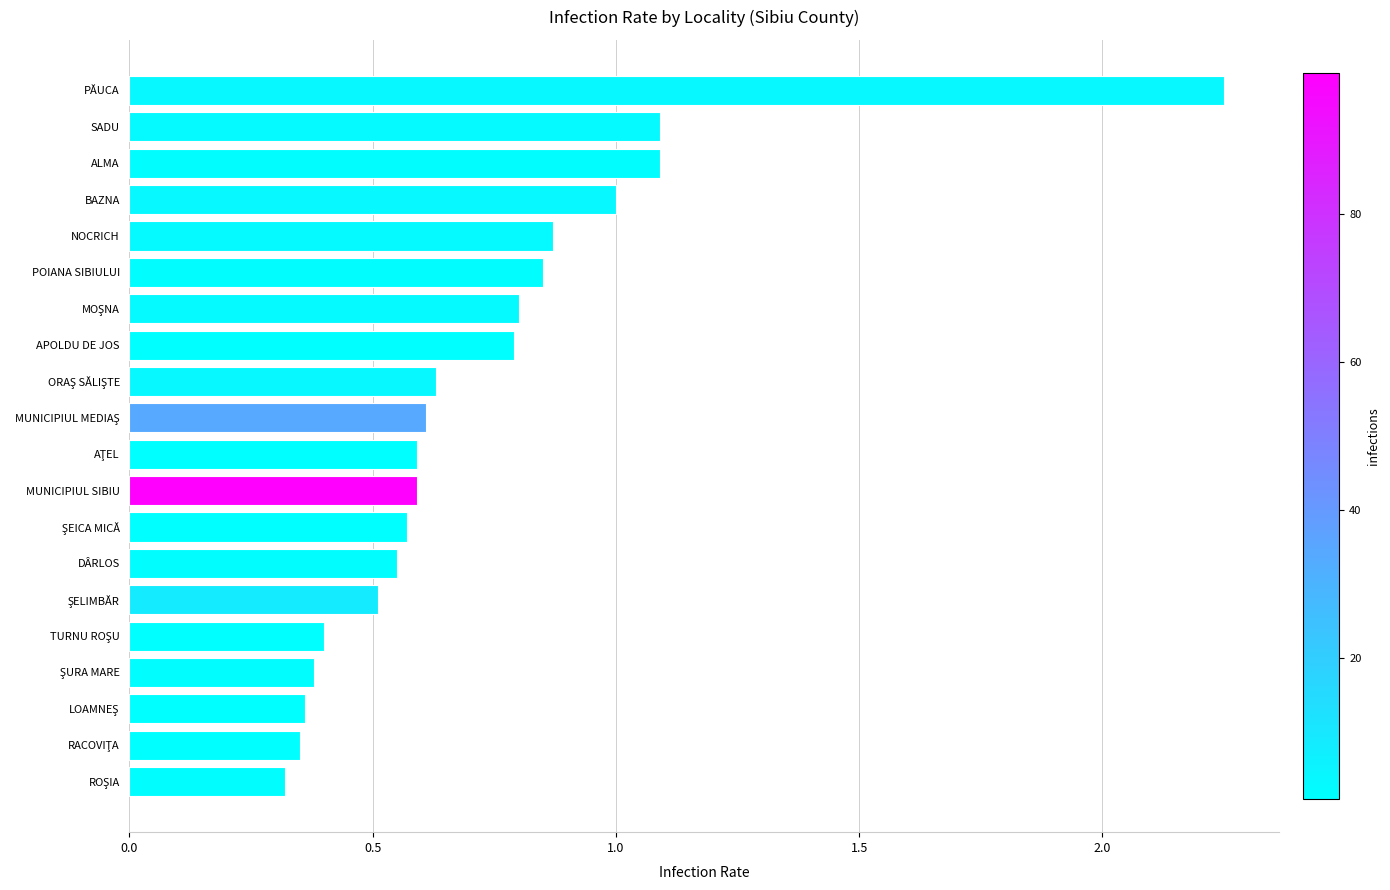

What is the sum of all values?

14.6